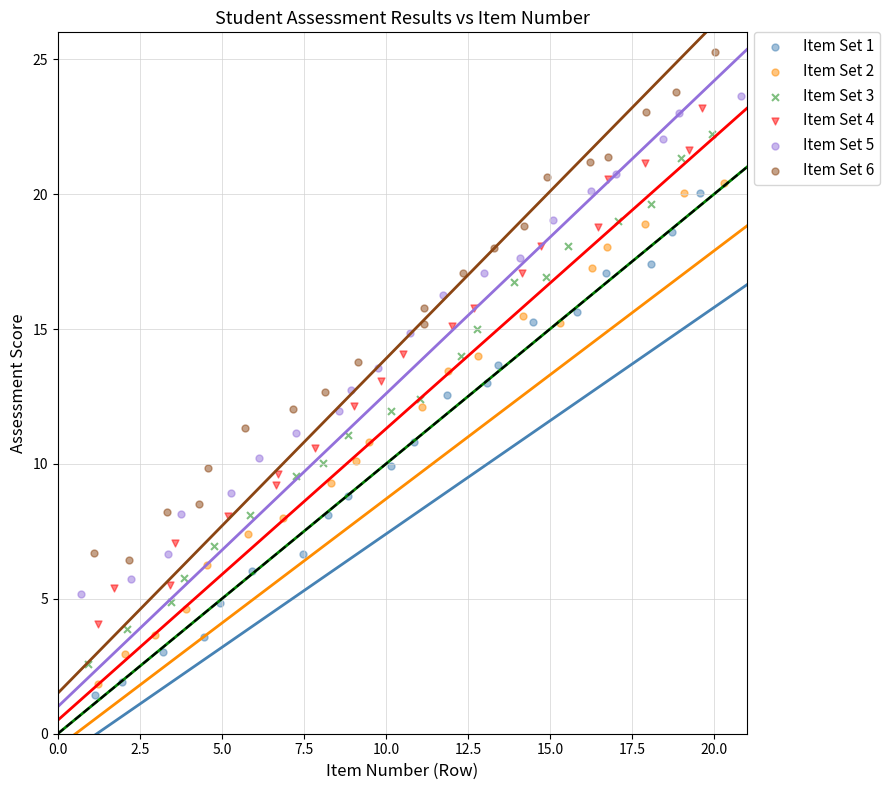

Which series contains the highest Y value?

Item Set 6